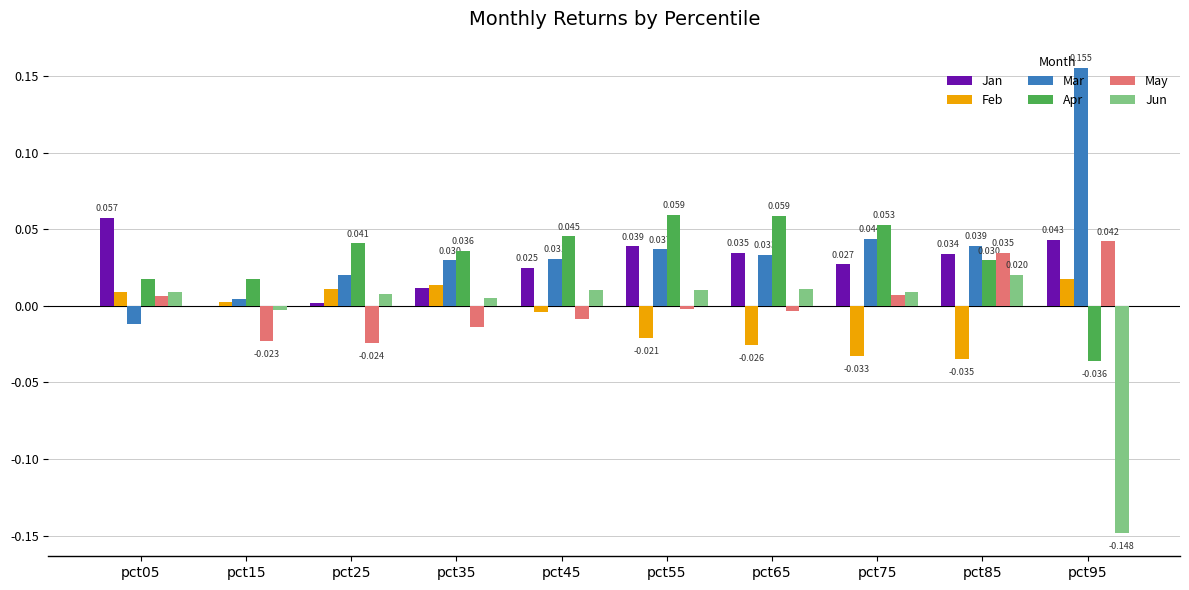

Between pct05 and pct15, which series saw the biggest shift?

Jan